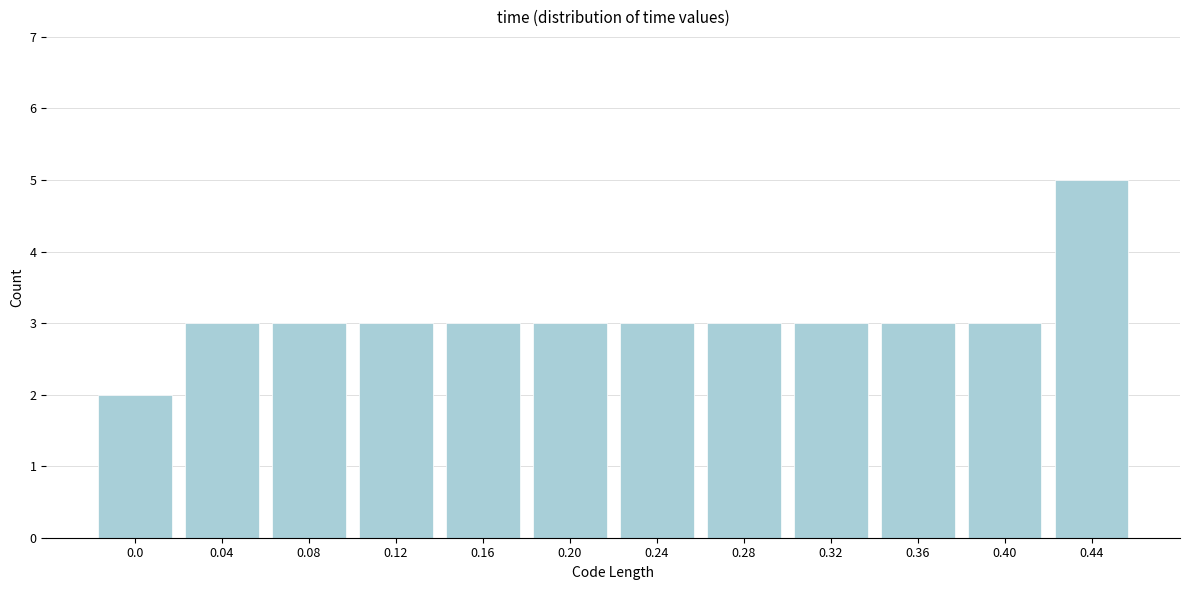

Reading left to right, what are all the values shown in this chart?

2	3	3	3	3	3	3	3	3	3	3	5